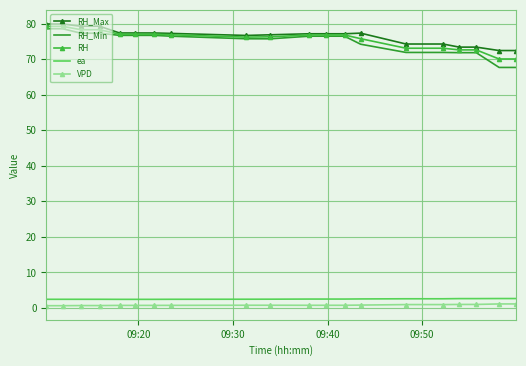

Which series has the widest spread of values?

RH_Min